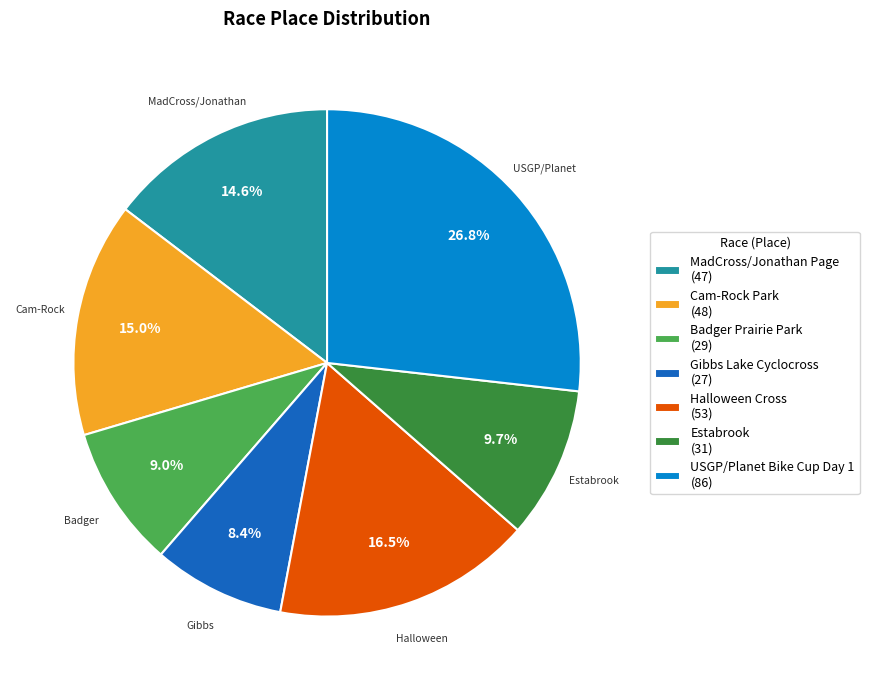

Does any single category account for the majority?

No